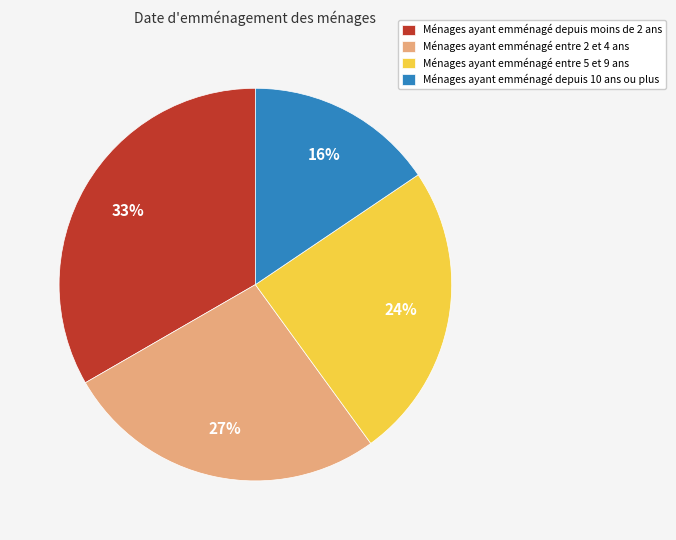

True or false: Ménages ayant emménagé entre 5 et 9 ans accounts for 24% of the total.

True